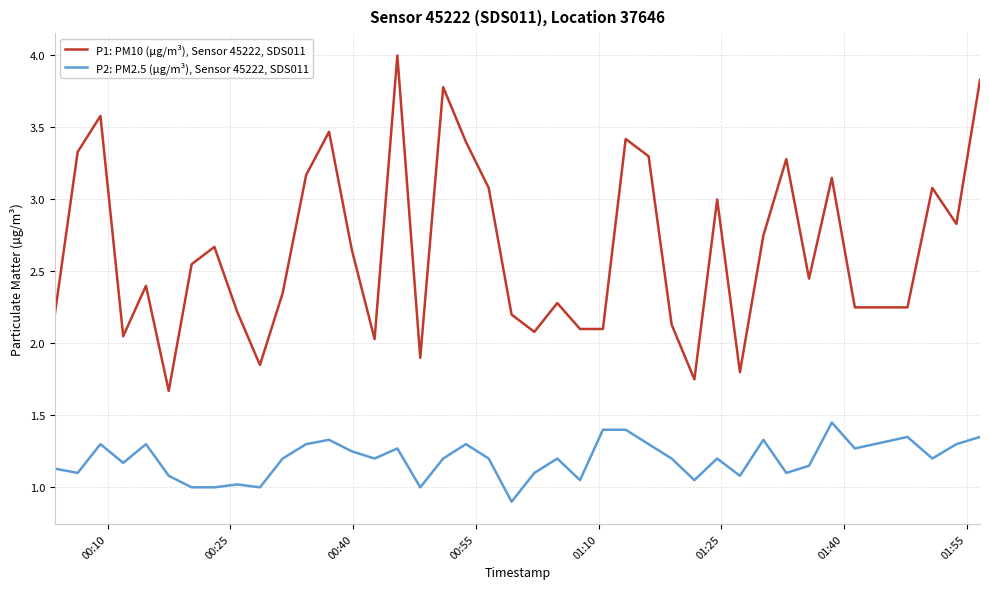

True or false: P1: PM10 (µg/m³), Sensor 45222, SDS011 and P2: PM2.5 (µg/m³), Sensor 45222, SDS011 cross at least once.

False